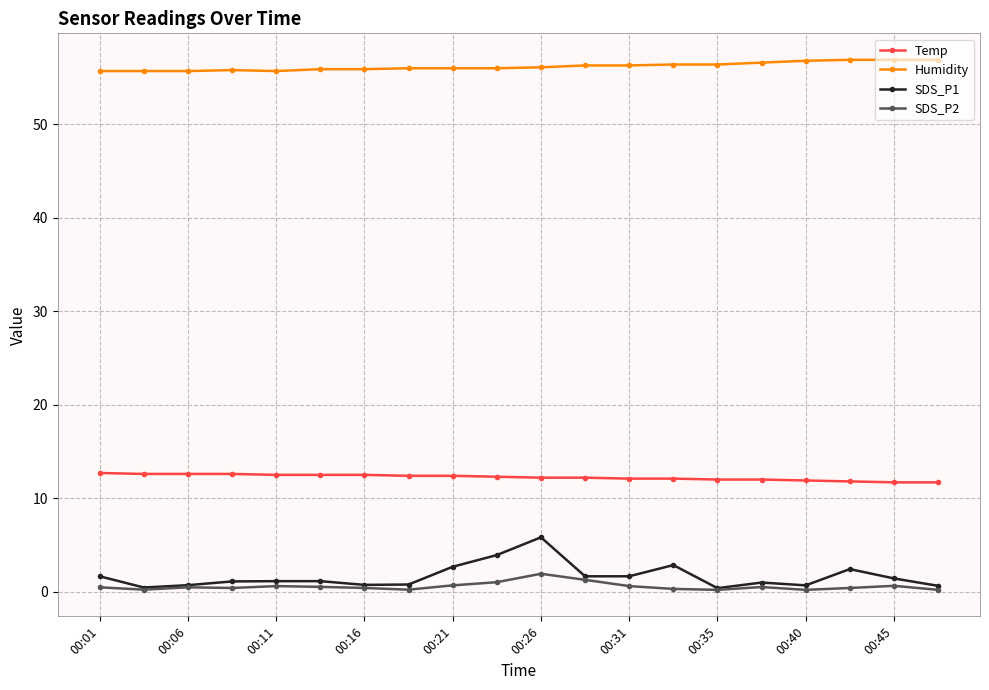

List the series in order of their peak value, lowest first.

SDS_P2, SDS_P1, Temp, Humidity